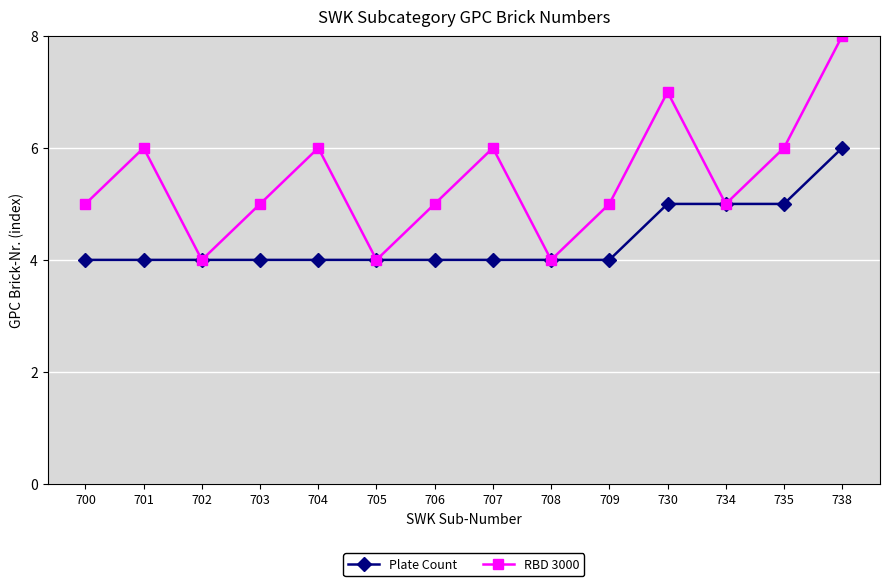

The RBD 3000 series shows 6 at 735. True or false?

True